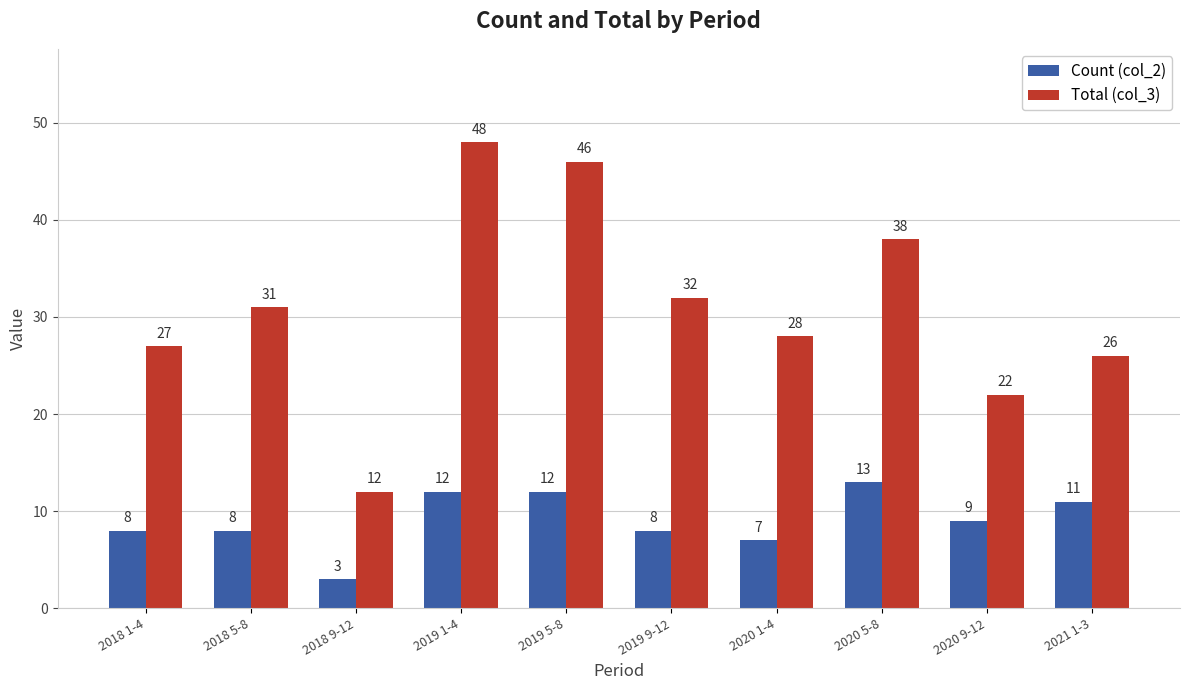

At how many categories does at least one series exceed 5?

10